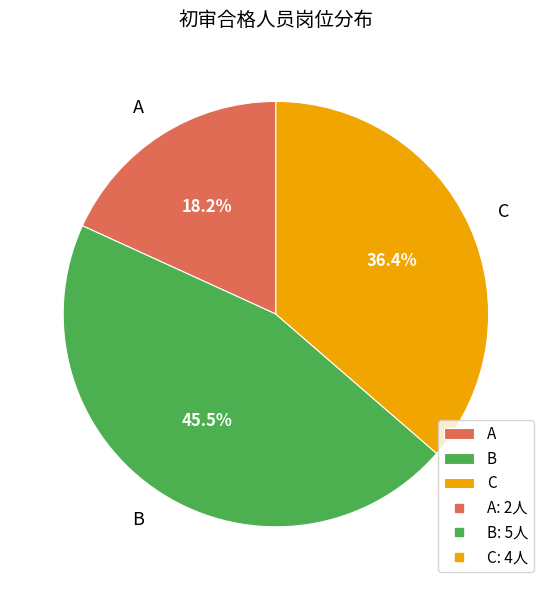

What is the smallest slice in the pie chart?

A